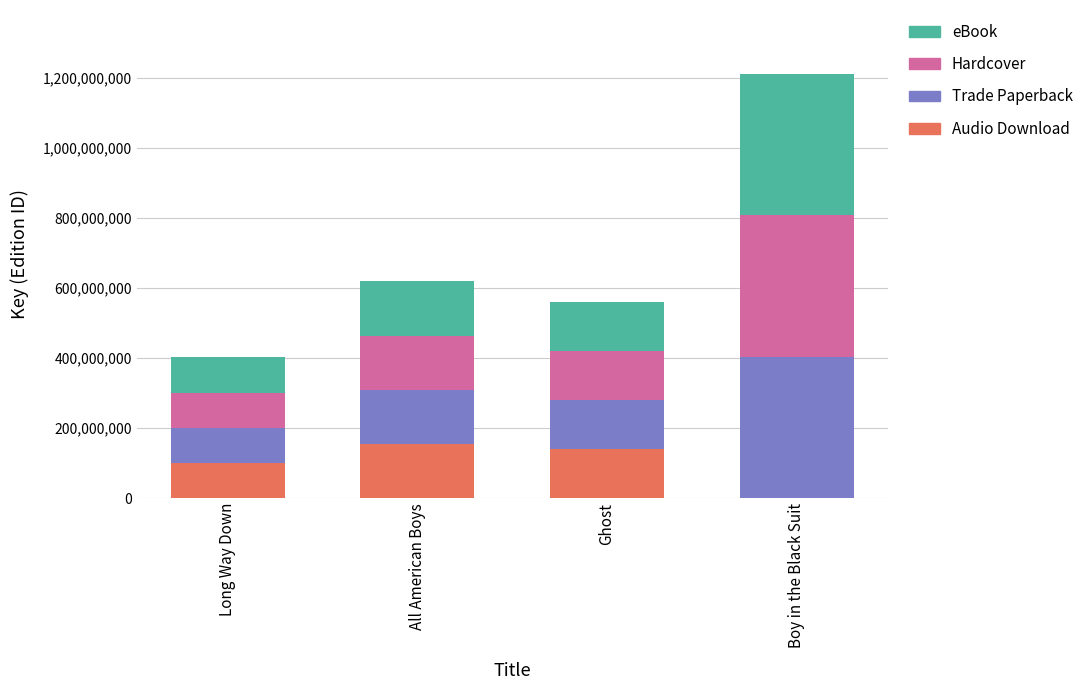

At which label is Audio Download closest to 77279092?

Long Way Down